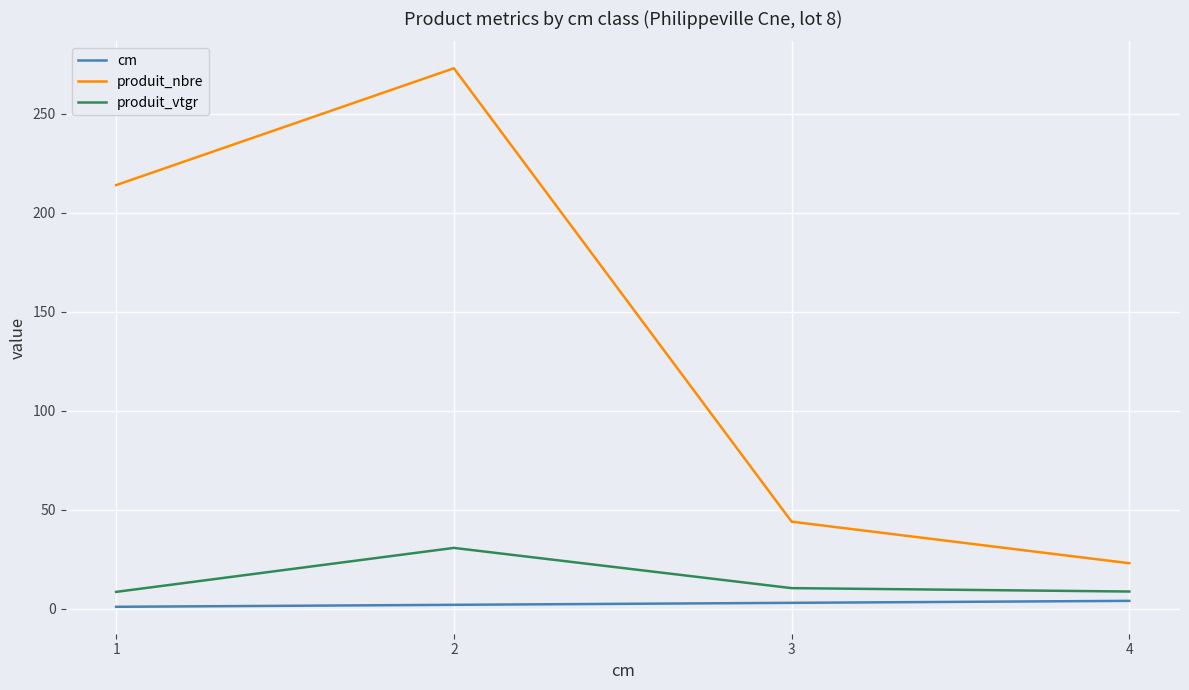

Rank the categories by produit_nbre value from highest to lowest.

2, 1, 3, 4